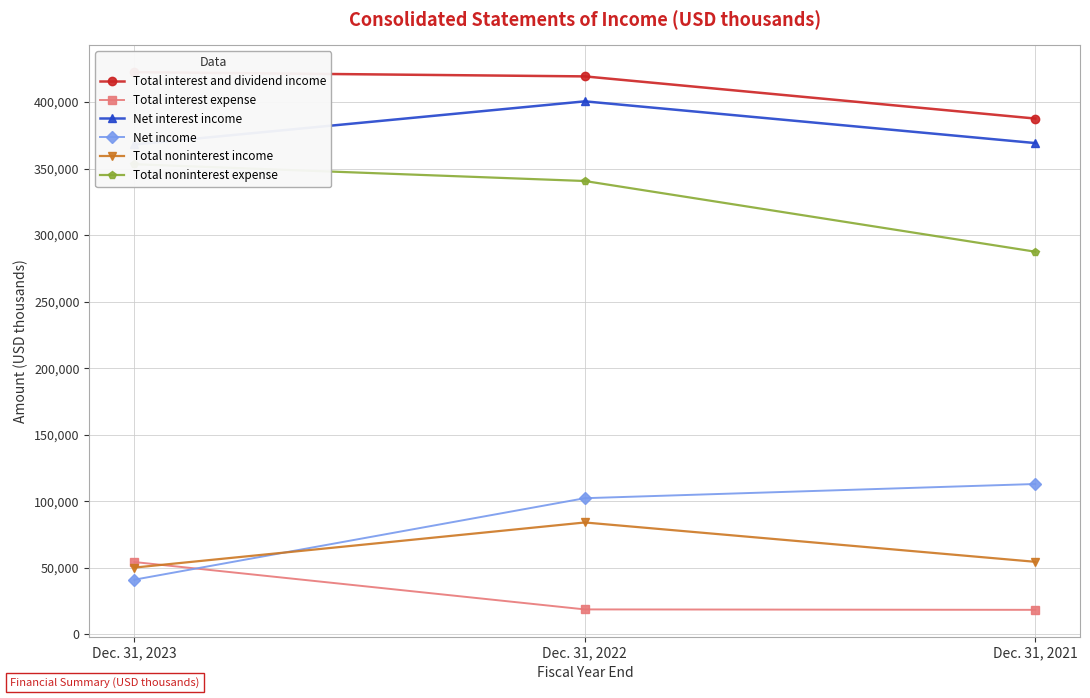

How many categories are shown in the chart?

3